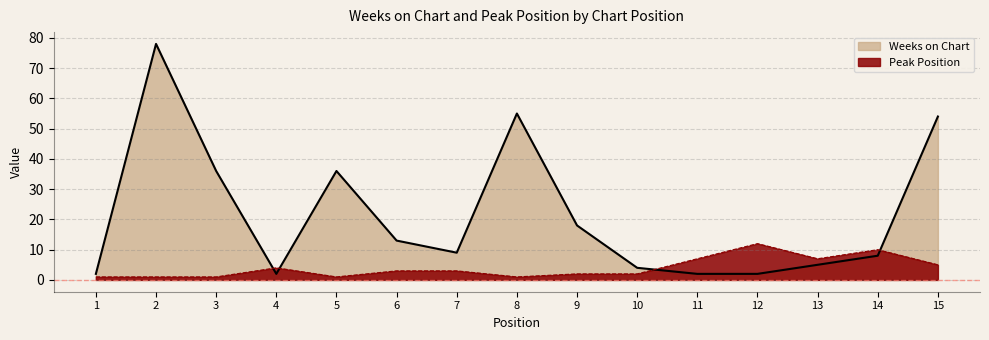

Count the number of data series in this chart.

2